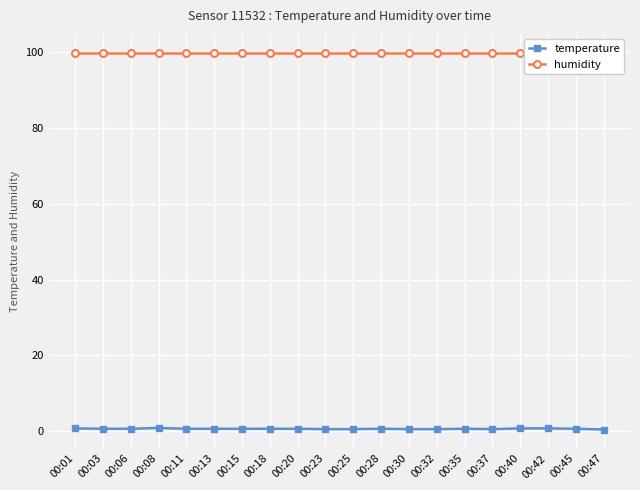

Rank the series by their maximum value, from highest to lowest.

humidity, temperature